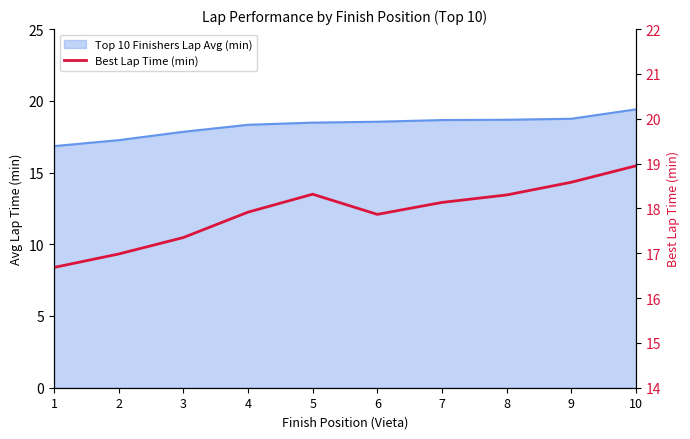

What is the minimum value shown in the chart?

16.7